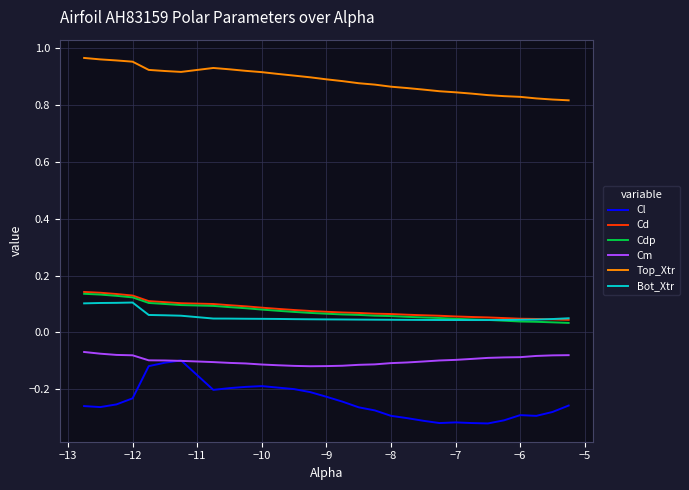

True or false: Bot_Xtr and Top_Xtr cross at least once.

False